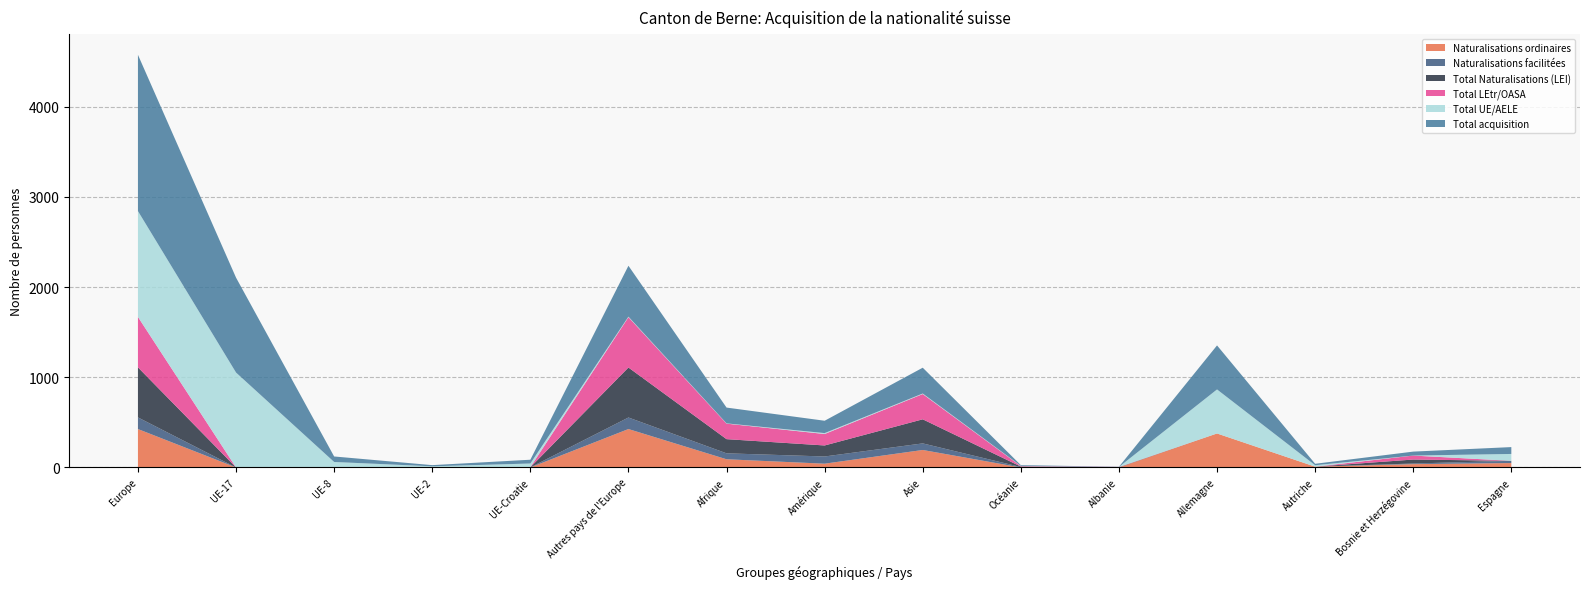

Reading left to right, list all the values displayed in this chart.

Naturalisations ordinaires: 426	0	0	0	0	426	91	42	194	0	0	377	9	37	49
Naturalisations facilitées: 129	0	0	0	1	128	66	80	73	5	2	0	0	7	25
Total Naturalisations (LEI): 555	0	0	0	1	554	157	122	267	5	2	0	0	44	0
Total LEtr/OASA: 559	0	0	0	1	558	172	127	280	5	2	0	0	44	0
Total UE/AELE: 1173	1052	61	13	41	6	3	10	6	3	0	488	16	0	76
Total acquisition: 1732	1052	61	13	42	564	175	137	286	8	2	488	16	44	76